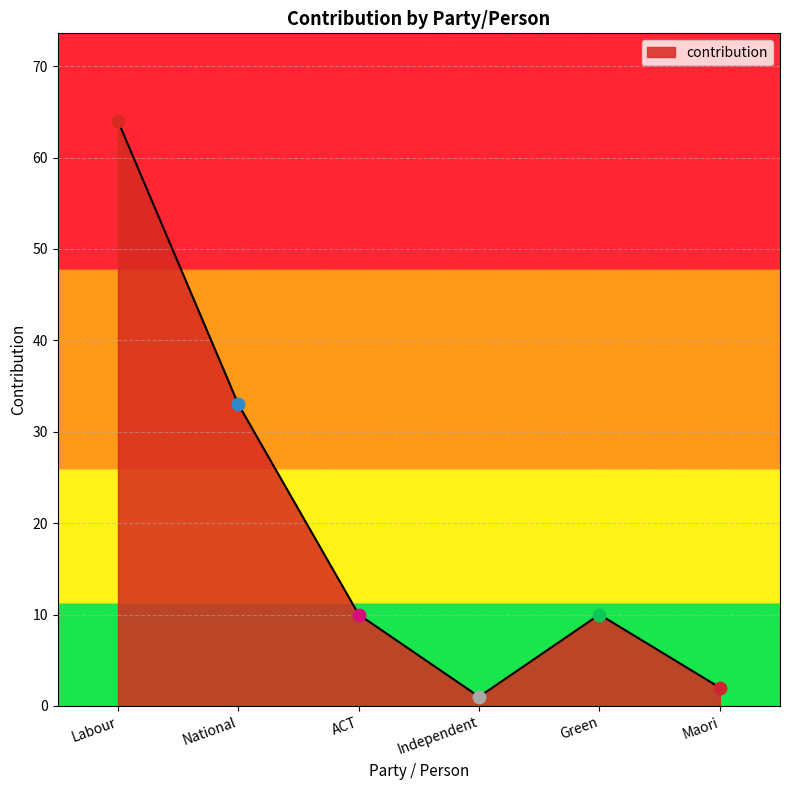

Which has a higher value, Maori or National?

National